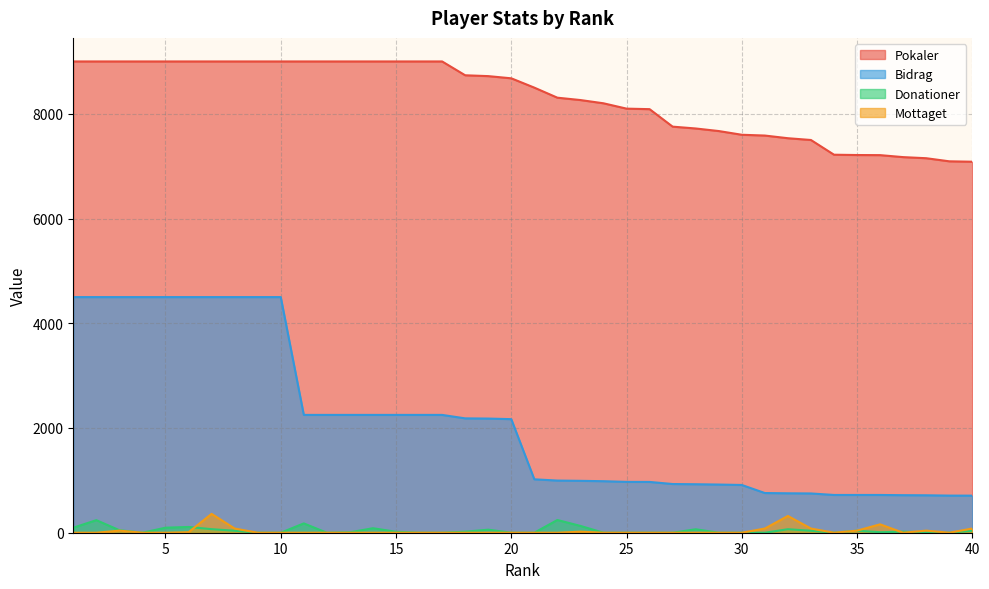

Between 3 and 28, which series saw the biggest shift?

Bidrag